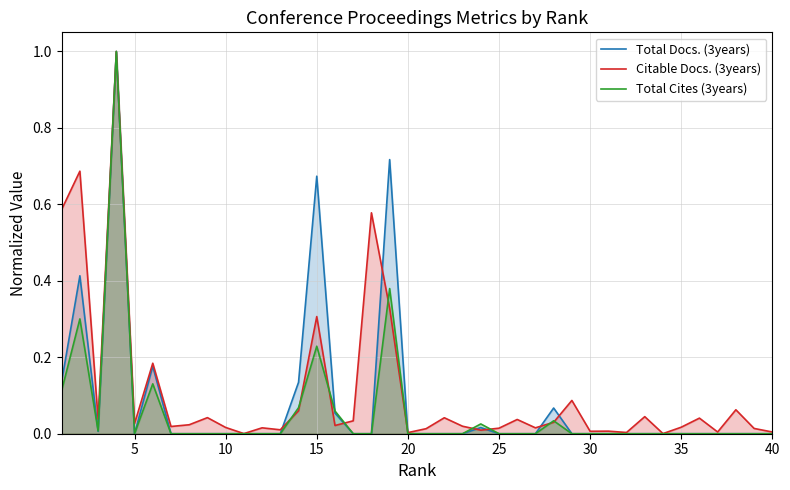

What is the difference between the maximum and minimum values in the Total Cites (3years) series?

1.0